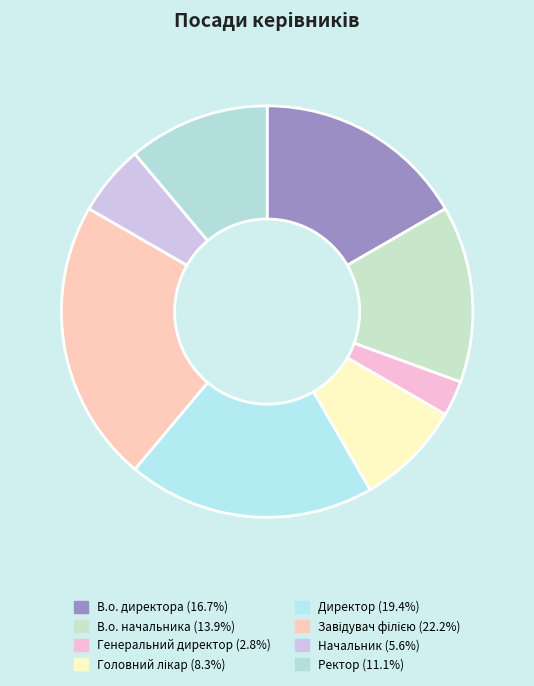

Does В.о. начальника account for over 50% of the chart?

No